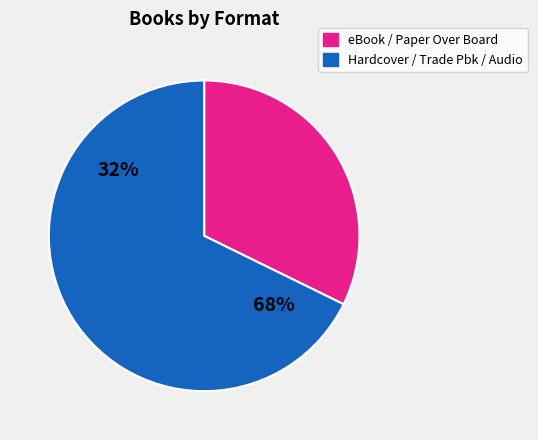

Do eBook and Audio Download together represent more than half of the pie?

No